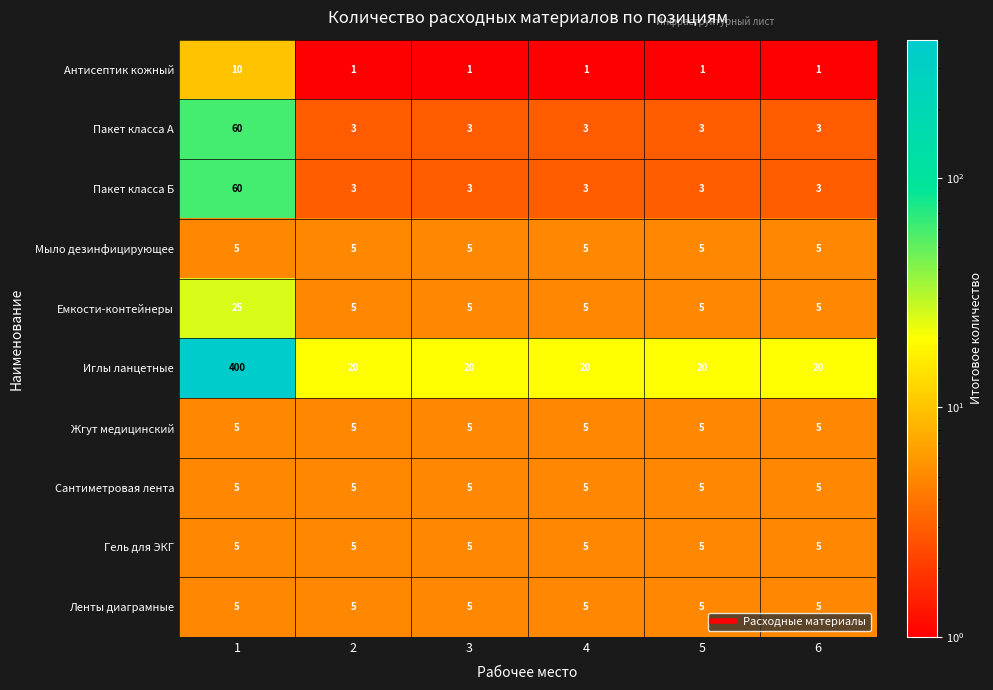

What is the lowest value of the Ленты диаграмные series?

5